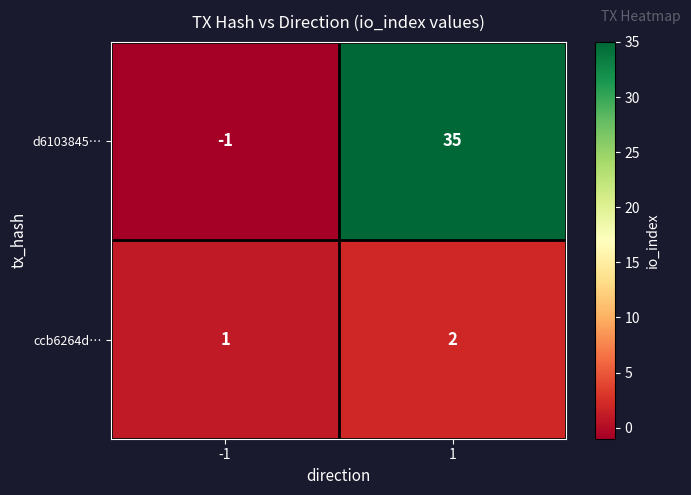

Is it true that ccb6264d… equals 0 at -1?

False